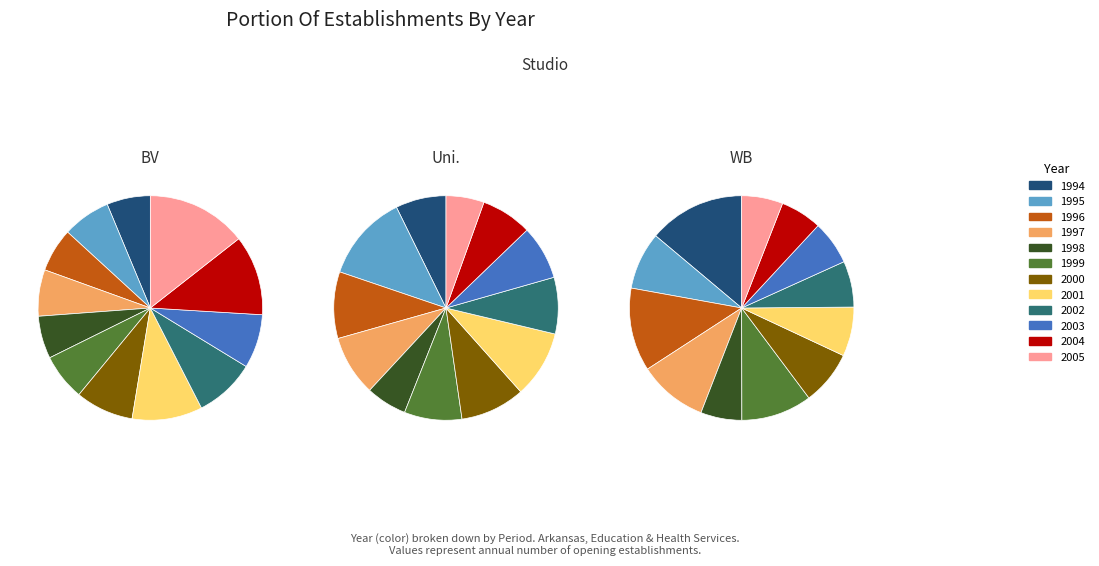

Is there a majority slice in this chart?

No